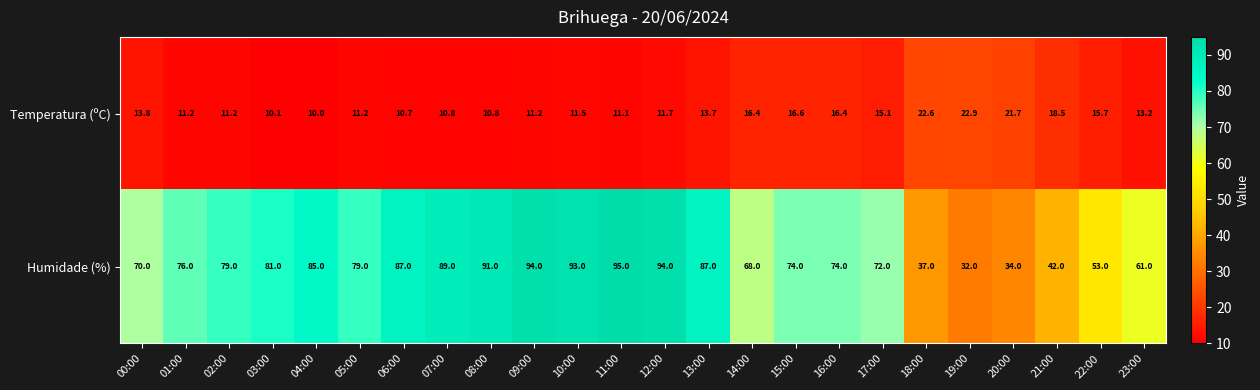

At 04:00, list the series in order from largest to smallest.

Humidade (%), Temperatura (ºC)